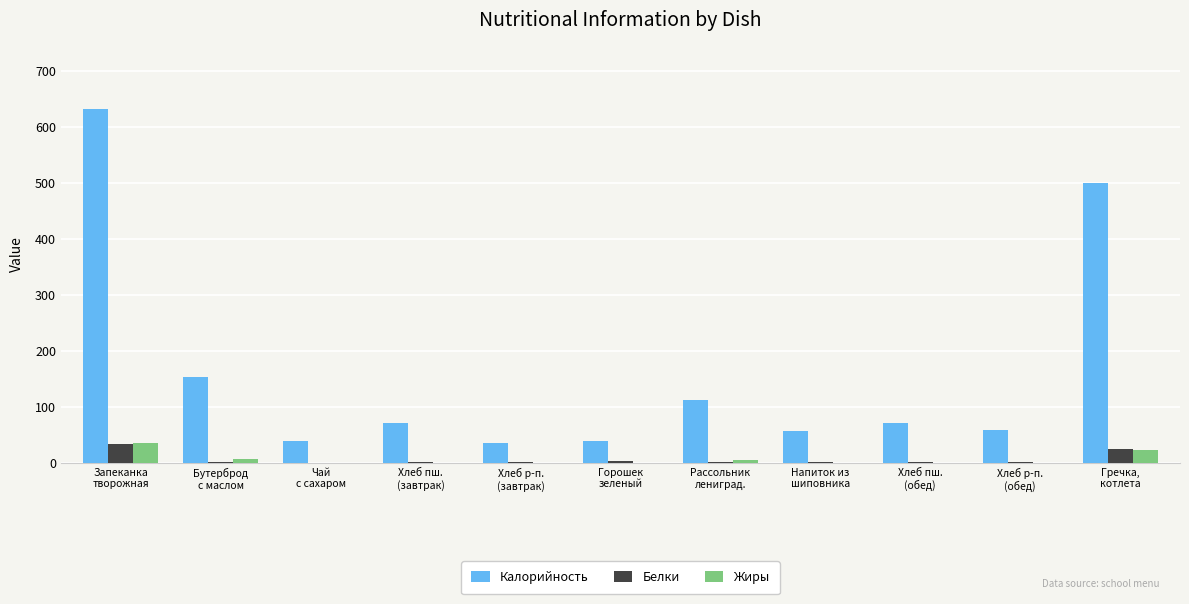

Which series has the largest total across all categories?

Калорийность